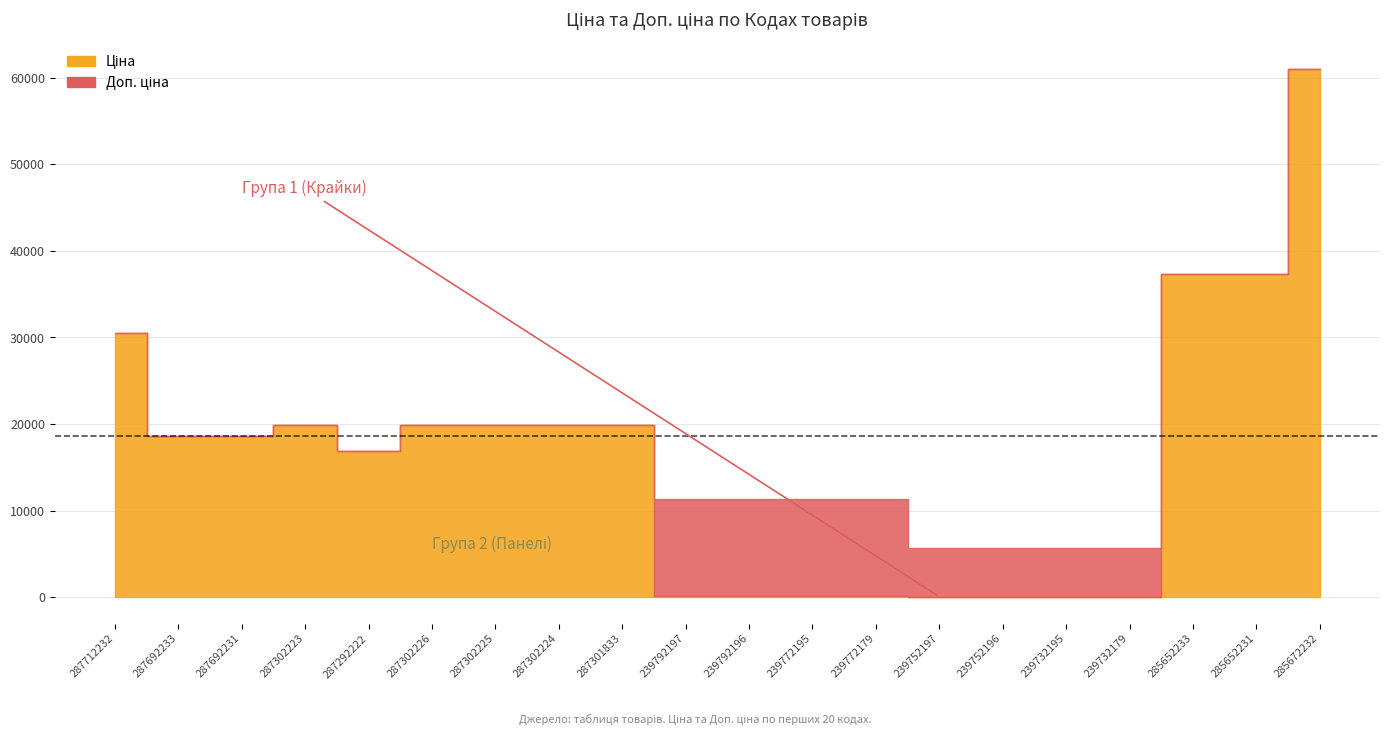

How many data points in Ціна are above 18671?

11